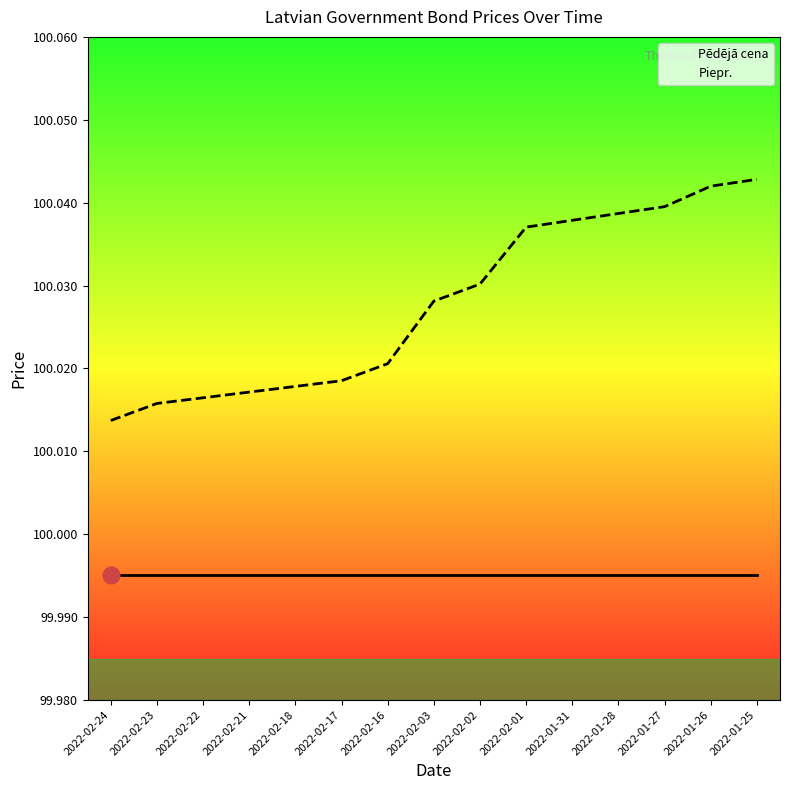

Is this an area chart (filled region under the line)?

No